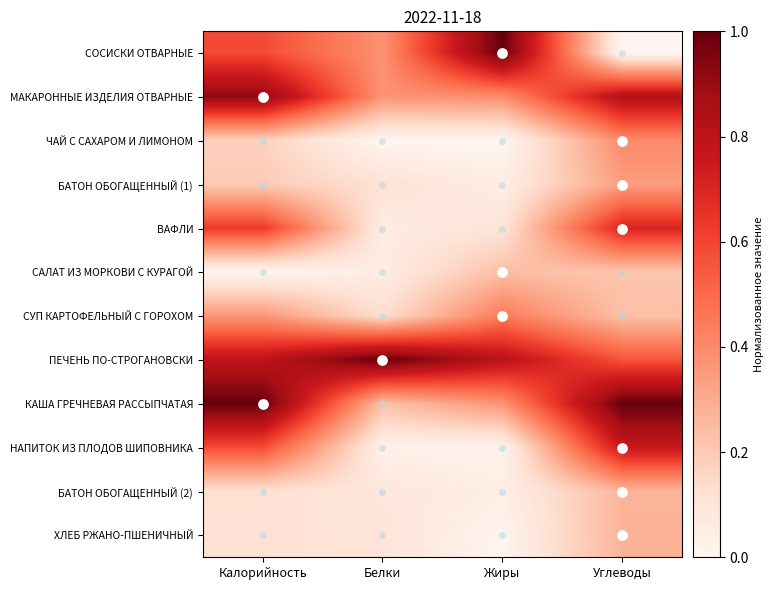

Reading left to right, list all the values displayed in this chart.

СОСИСКИ ОТВАРНЫЕ: Калорийность=0.6	Белки=0.4	Жиры=1.0	Углеводы=0.0
МАКАРОННЫЕ ИЗДЕЛИЯ ОТВАРНЫЕ: Калорийность=0.9	Белки=0.4	Жиры=0.4	Углеводы=0.8
ЧАЙ С САХАРОМ И ЛИМОНОМ: Калорийность=0.2	Белки=0.0	Жиры=0.0	Углеводы=0.4
БАТОН ОБОГАЩЕННЫЙ (1): Калорийность=0.2	Белки=0.1	Жиры=0.0	Углеводы=0.3
ВАФЛИ: Калорийность=0.6	Белки=0.1	Жиры=0.1	Углеводы=0.7
САЛАТ ИЗ МОРКОВИ С КУРАГОЙ: Калорийность=0.0	Белки=0.1	Жиры=0.2	Углеводы=0.2
СУП КАРТОФЕЛЬНЫЙ С ГОРОХОМ: Калорийность=0.4	Белки=0.1	Жиры=0.4	Углеводы=0.2
ПЕЧЕНЬ ПО-СТРОГАНОВСКИ: Калорийность=0.8	Белки=1.0	Жиры=0.8	Углеводы=0.6
КАША ГРЕЧНЕВАЯ РАССЫПЧАТАЯ: Калорийность=1.0	Белки=0.2	Жиры=0.4	Углеводы=1.0
НАПИТОК ИЗ ПЛОДОВ ШИПОВНИКА: Калорийность=0.6	Белки=0.0	Жиры=0.0	Углеводы=0.8
БАТОН ОБОГАЩЕННЫЙ (2): Калорийность=0.1	Белки=0.1	Жиры=0.0	Углеводы=0.3
ХЛЕБ РЖАНО-ПШЕНИЧНЫЙ: Калорийность=0.1	Белки=0.1	Жиры=0.0	Углеводы=0.3